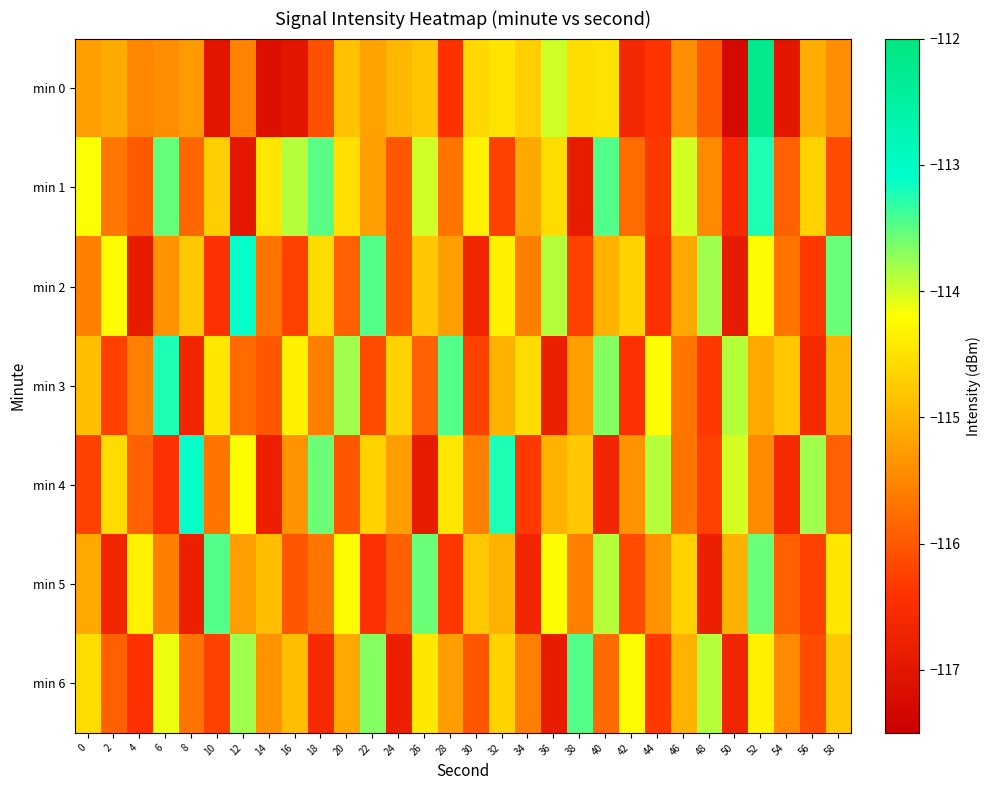

Which has a higher value, 14 or 40?

40